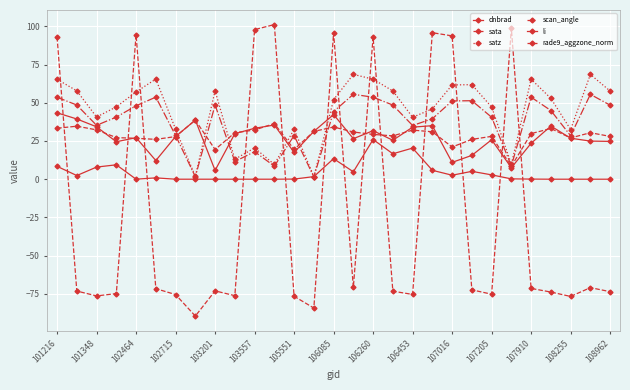

Where is the first local maximum for rade9_aggzone_norm?

101348